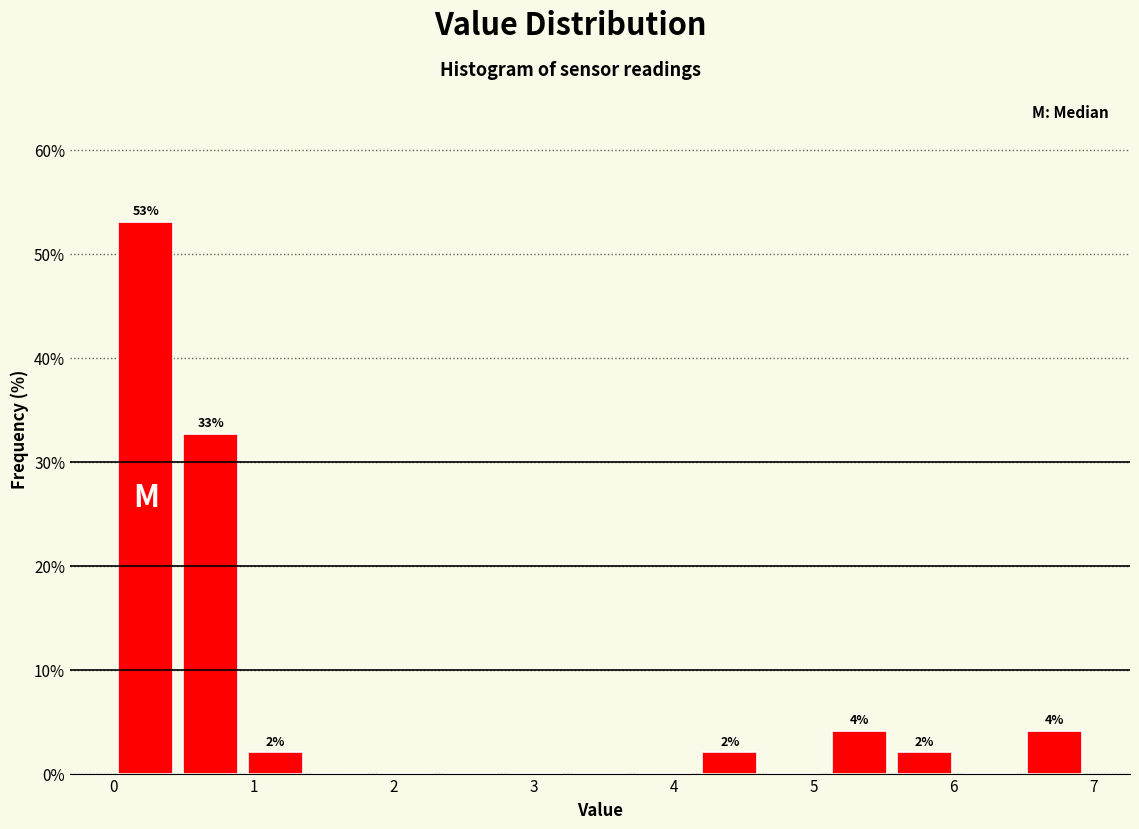

Which range on the x-axis has the tallest bar?

0.0 to 0.5